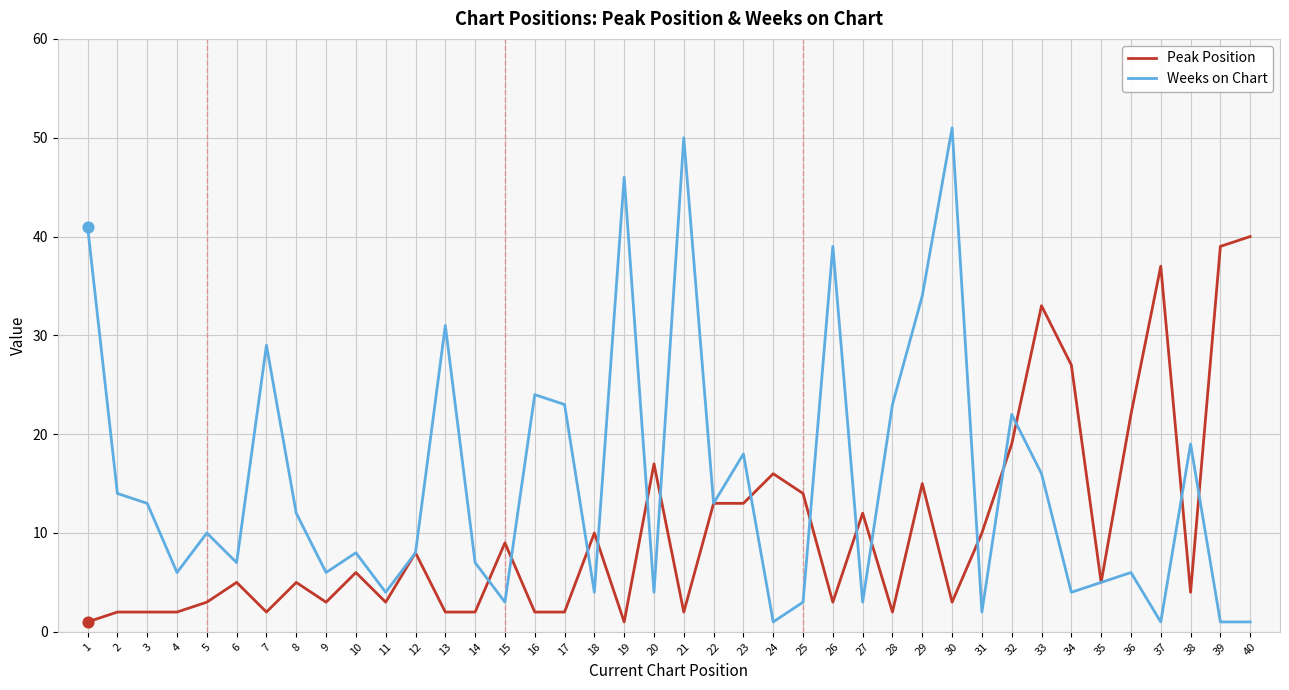

What is the total value across all series at 39?

40